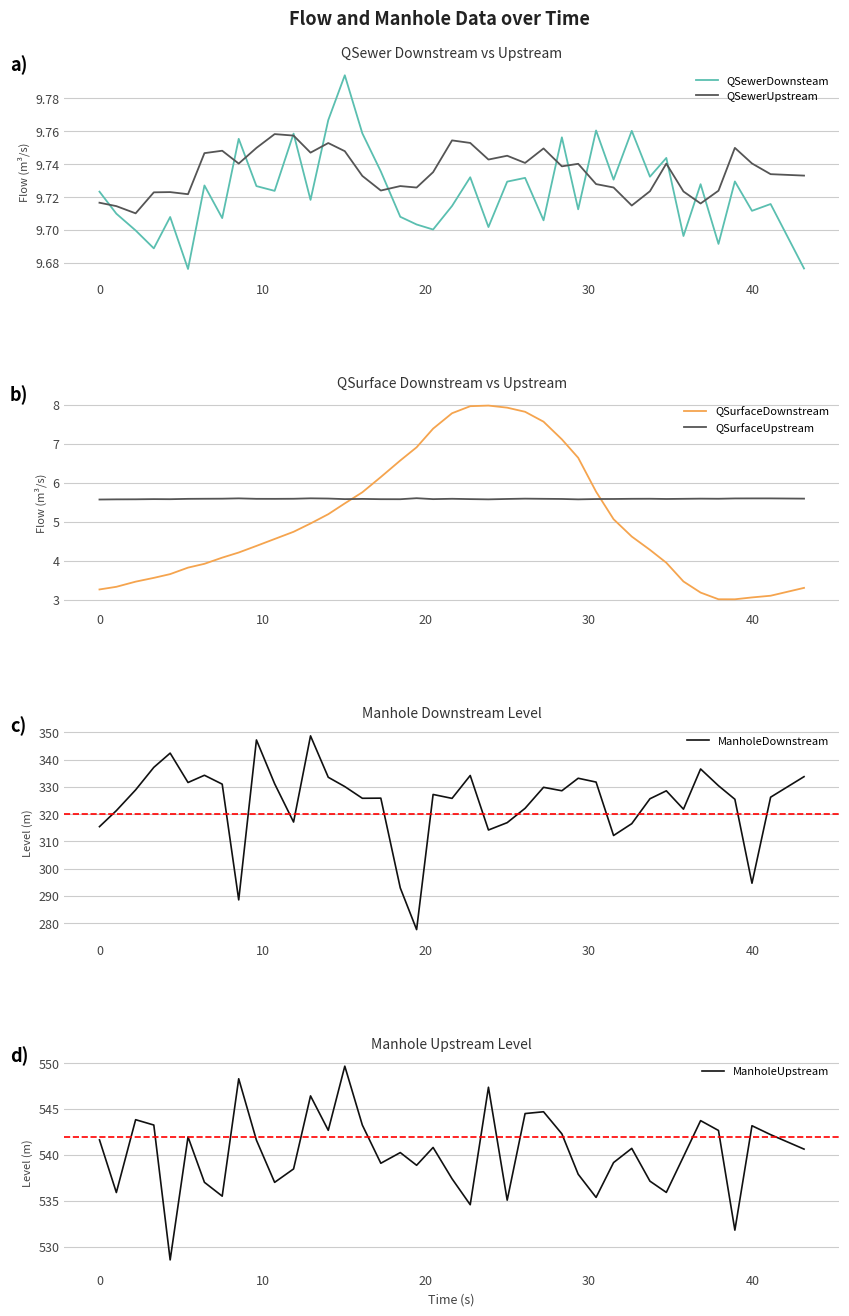

What are all the series names shown in the legend?

QSewerDownsteam, QSewerUpstream, QSurfaceDownstream, QSurfaceUpstream, ManholeDownstream, ManholeUpstream